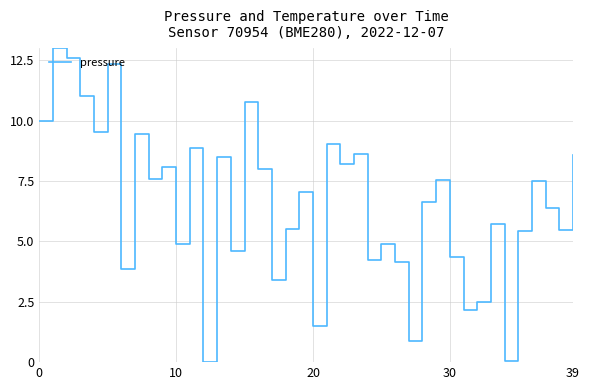

What is the maximum value shown in the chart?

13.0